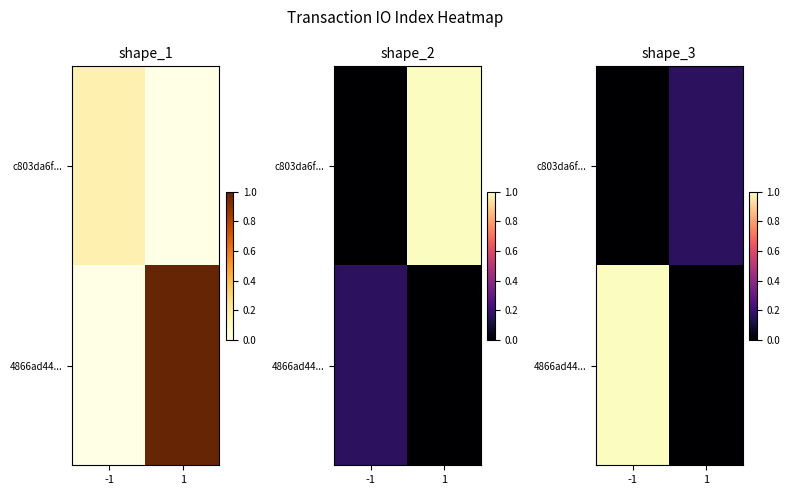

Rank the categories by c803da6f... value from lowest to highest.

-1, 1